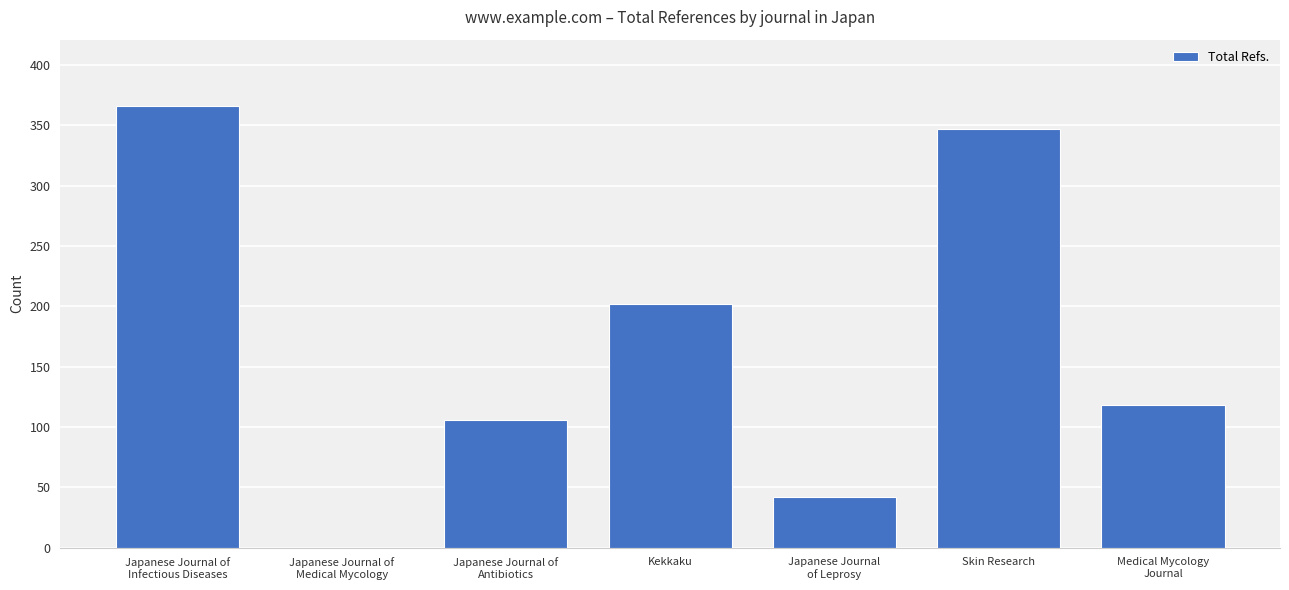

What is the change in value from Japanese Journal of
Antibiotics to Skin Research?

+241